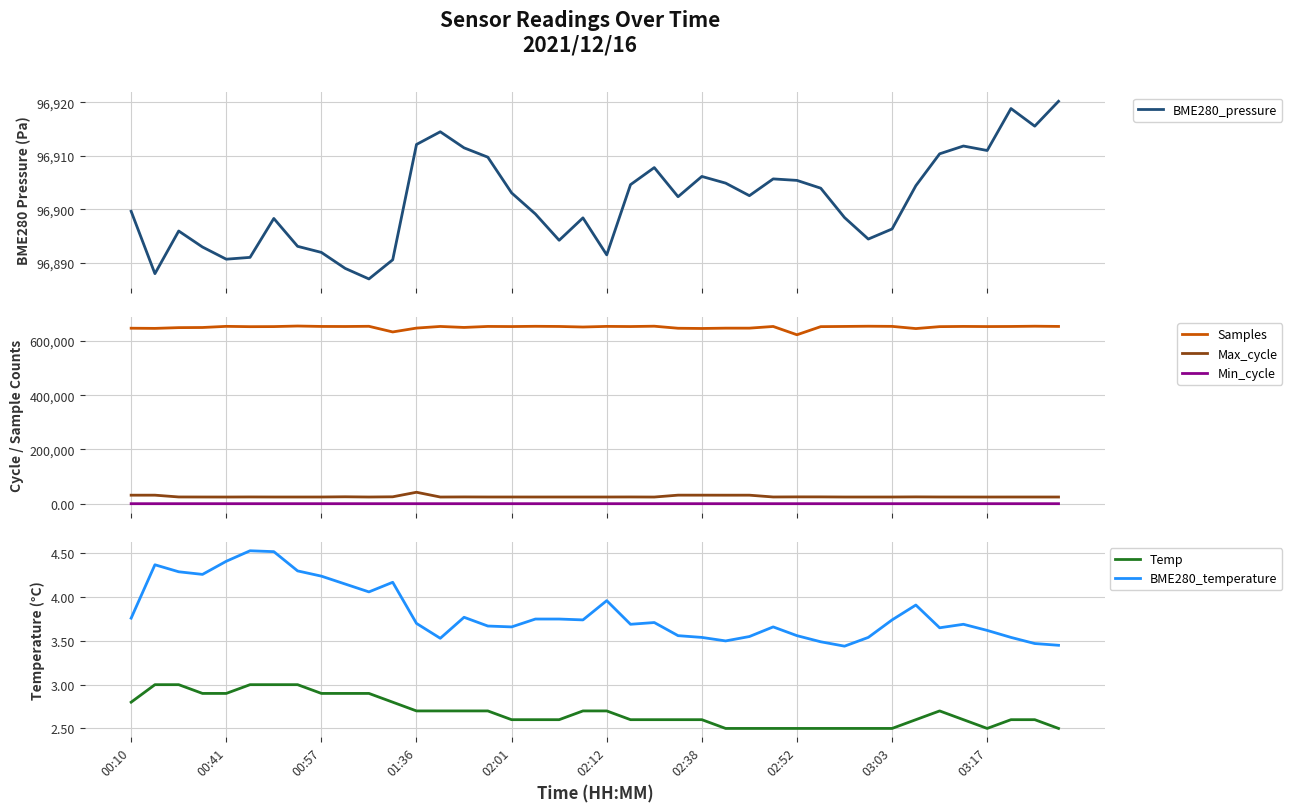

What is the difference between the maximum and minimum values in the Max_cycle series?

17631